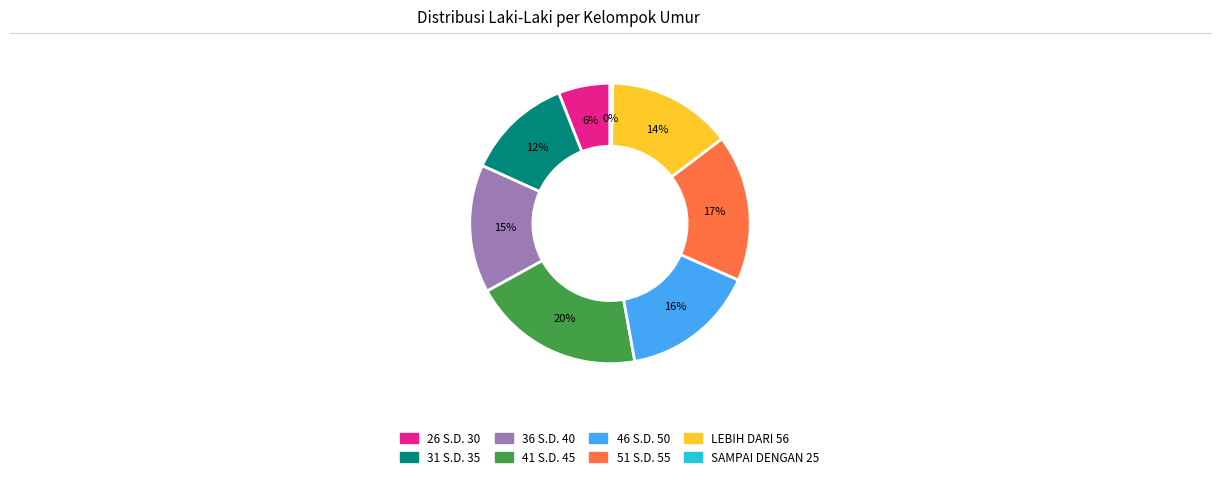

Is it true that SAMPAI DENGAN 25 is 0% of the pie?

True